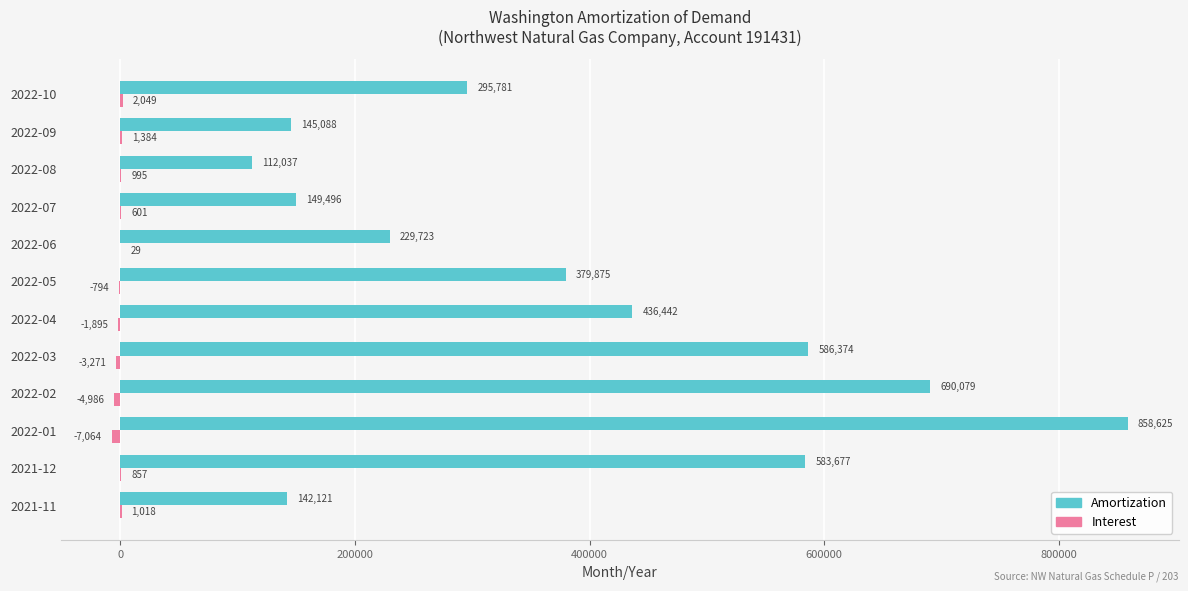

Which series has the largest total across all categories?

Amortization